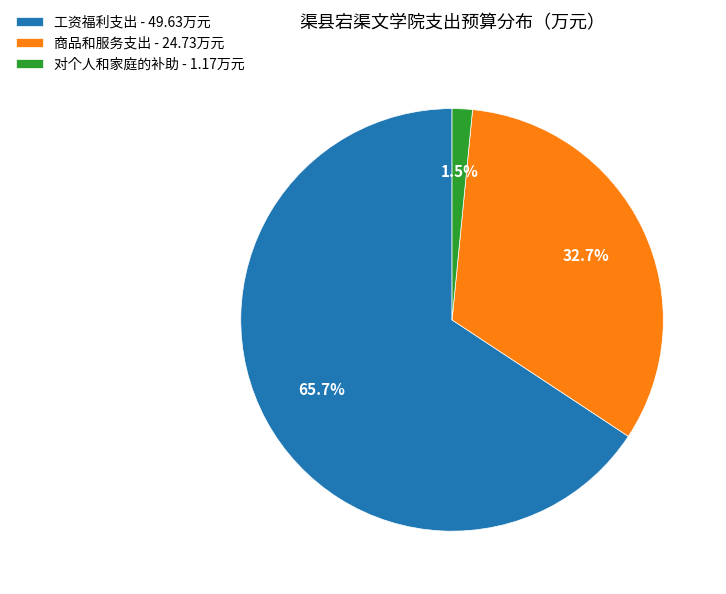

To the nearest percent, what is the difference between the largest and smallest slice percentages?

64%